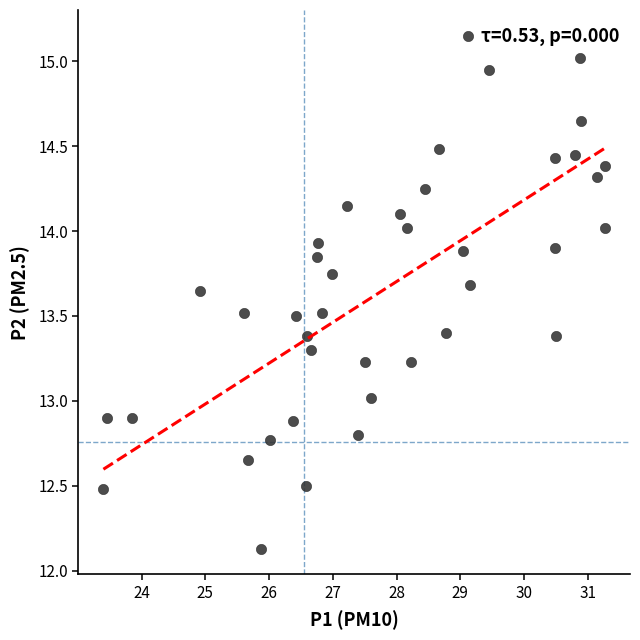

What is the range of Y values (max minus min)?

3.0